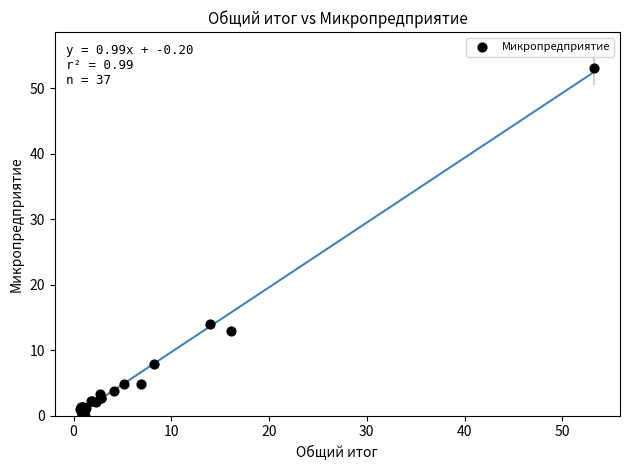

What Y value in the scatter plot is closest to 26?

13.9